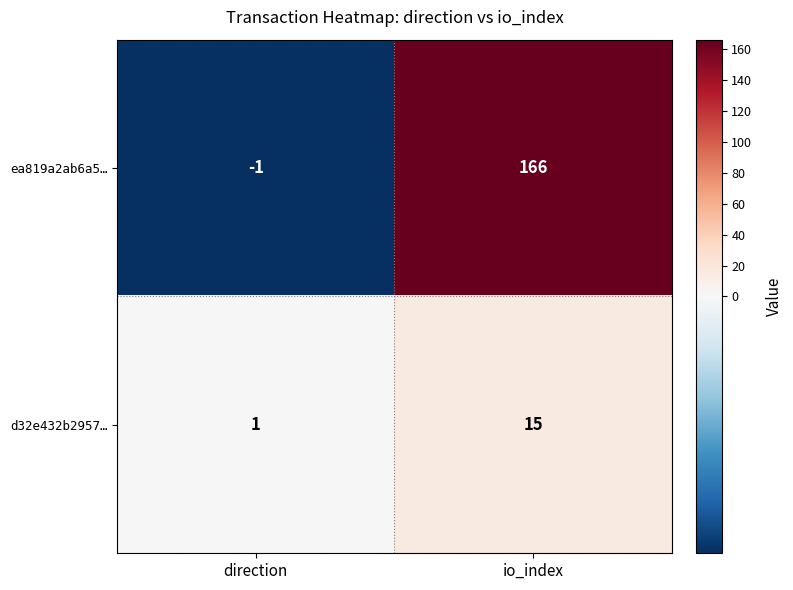

What is the sum of all d32e432b2957… values?

16